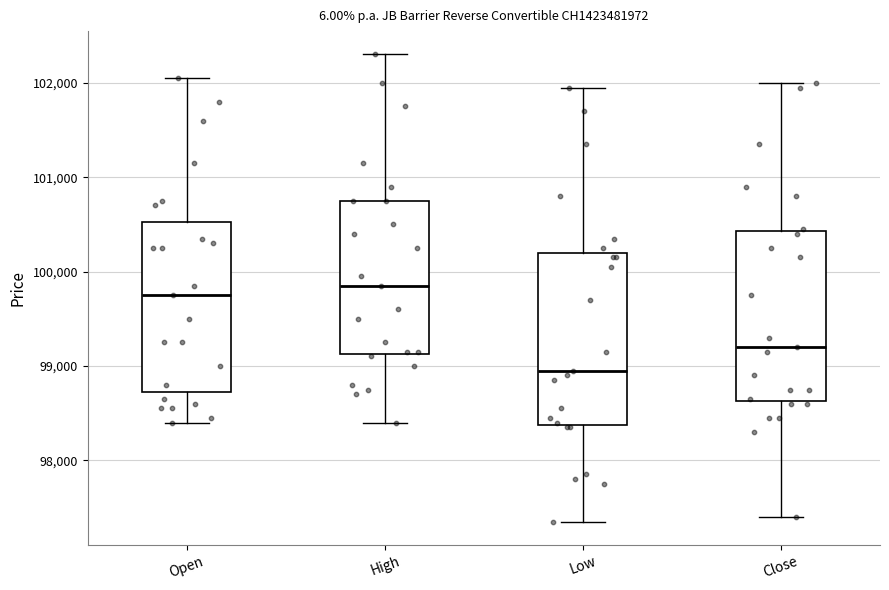

Where does the median line of the box for Close sit on the y-axis? The values are not printed on the chart, so give them approximately, as read against the axis.

99200